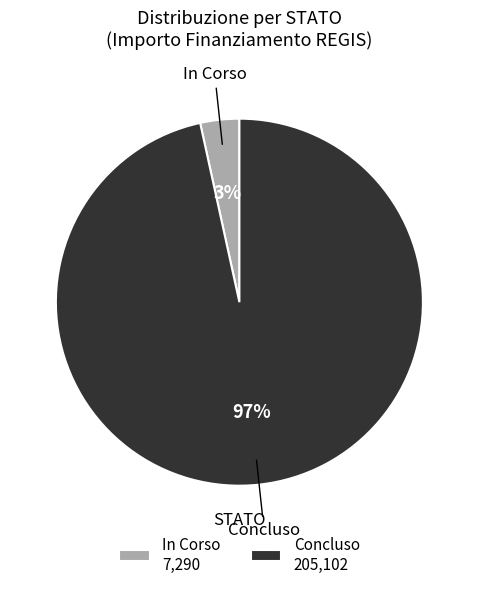

To the nearest percent, what is the average slice percentage?

50%